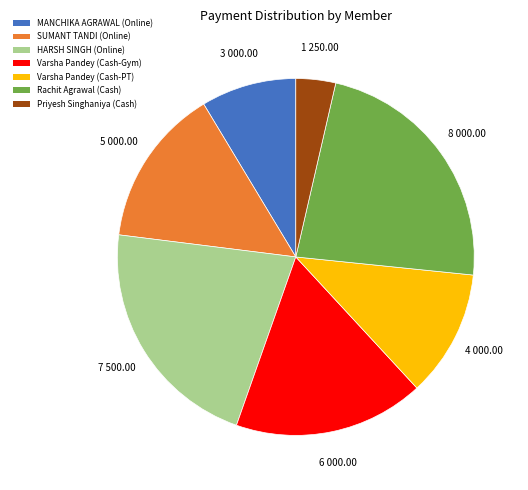

True or false: HARSH SINGH (Online) accounts for 22% of the total.

True